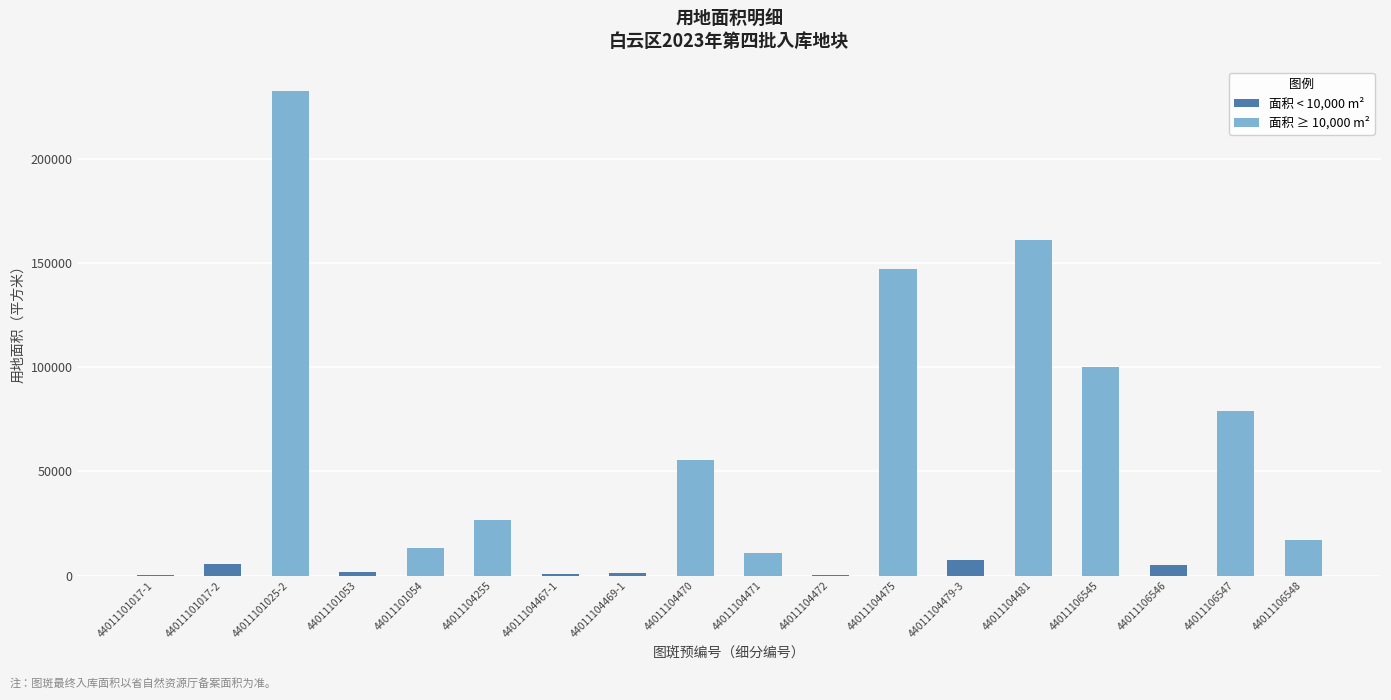

What is the total value across all series at 44011101017-2?

5758.7